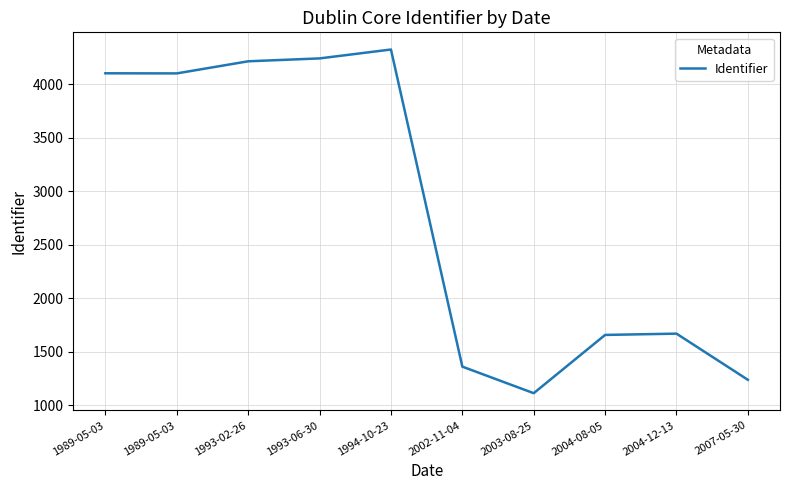

Which has a higher value, 1989-05-03 or 1994-10-23?

1994-10-23